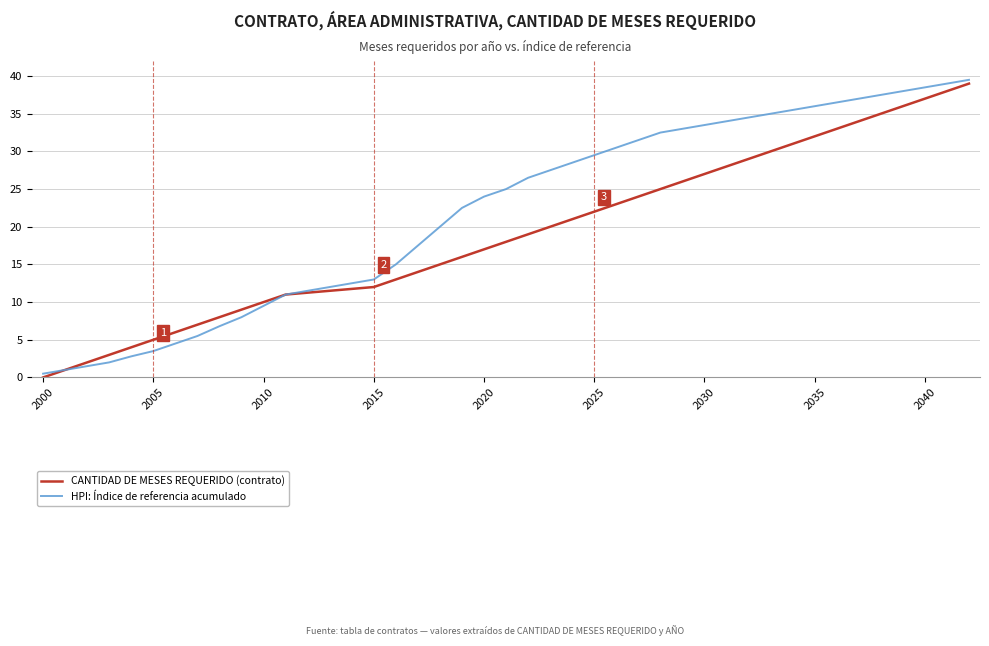

How many lines are shown in the chart?

2